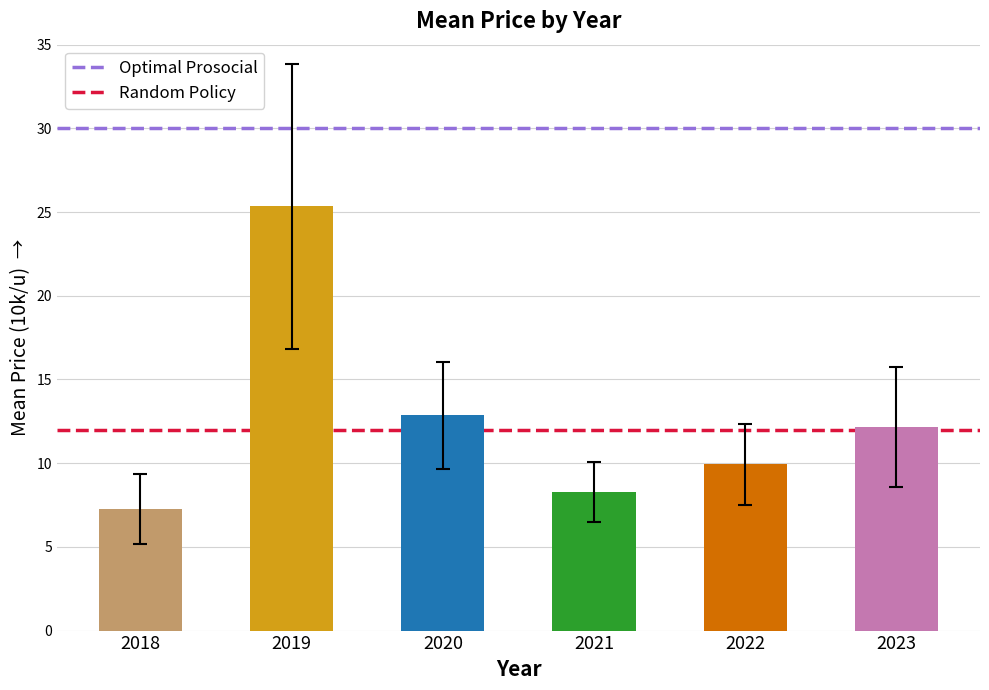

What are all the series names shown in the legend?

Optimal Prosocial, Random Policy